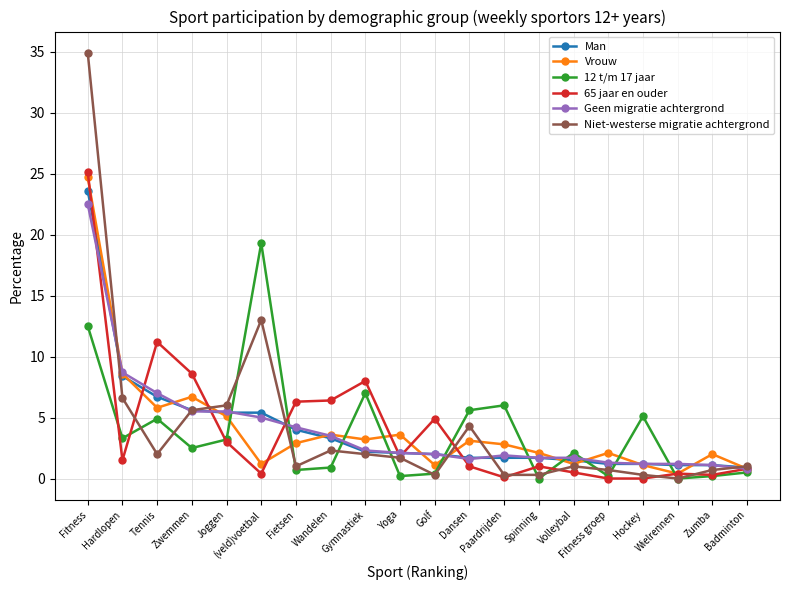

How many data points does each series have?

20